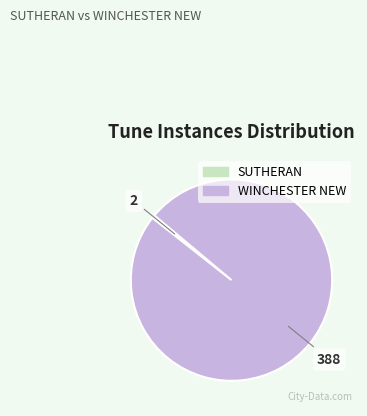

Which has a higher value, WINCHESTER NEW or SUTHERAN?

WINCHESTER NEW